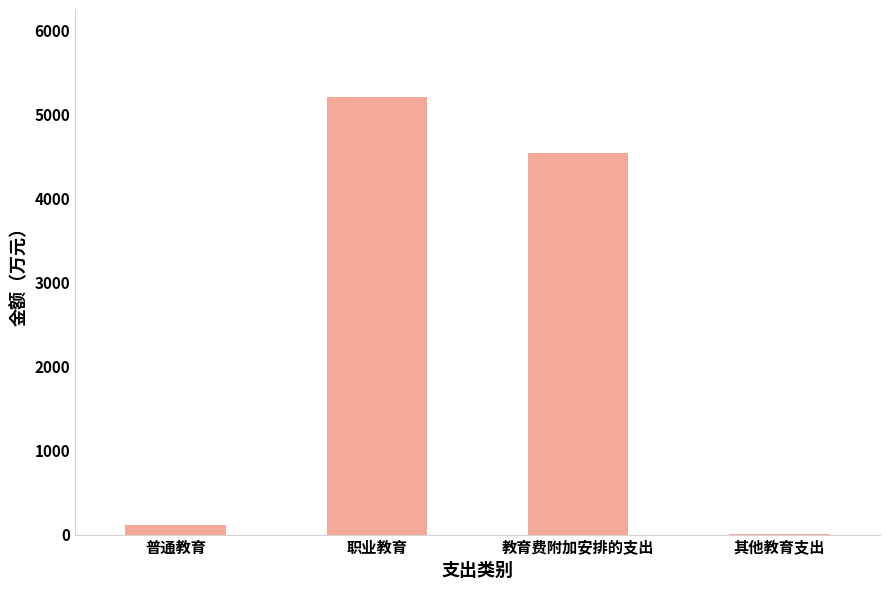

Which has a higher value, 职业教育 or 其他教育支出?

职业教育